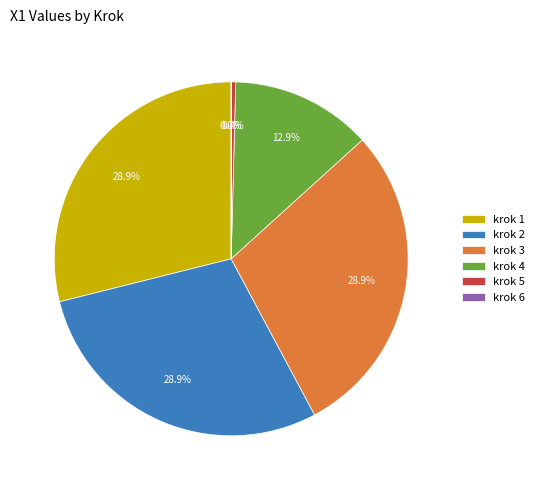

Does krok 1 account for over 50% of the chart?

No